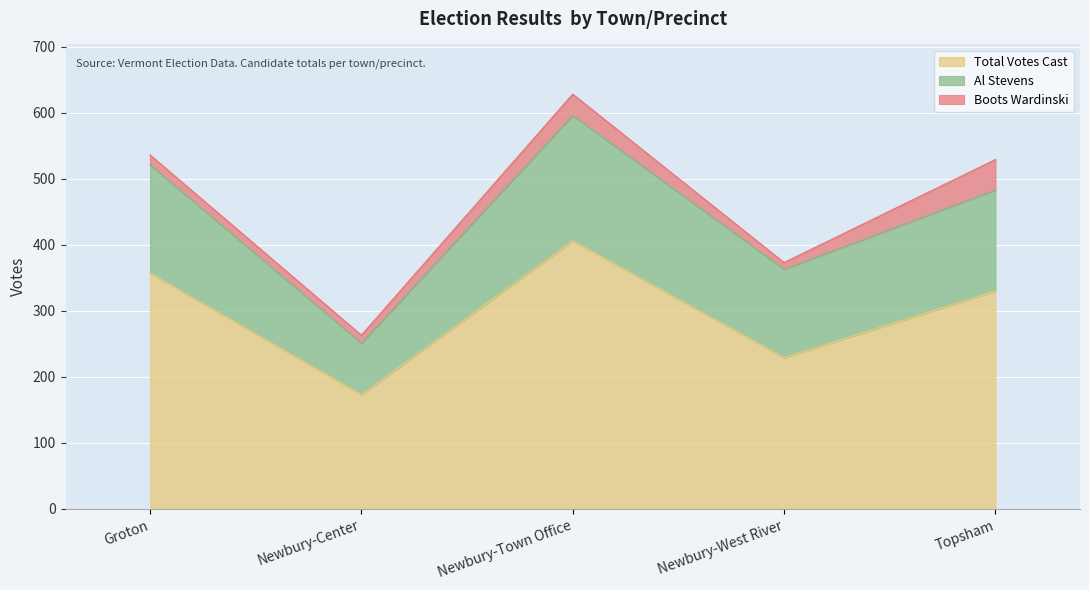

Reading left to right, extract all data points from this chart.

Total Votes Cast: 357	173	406	229	330
Al Stevens: 164	78	190	134	153
Boots Wardinski: 15	12	32	10	46